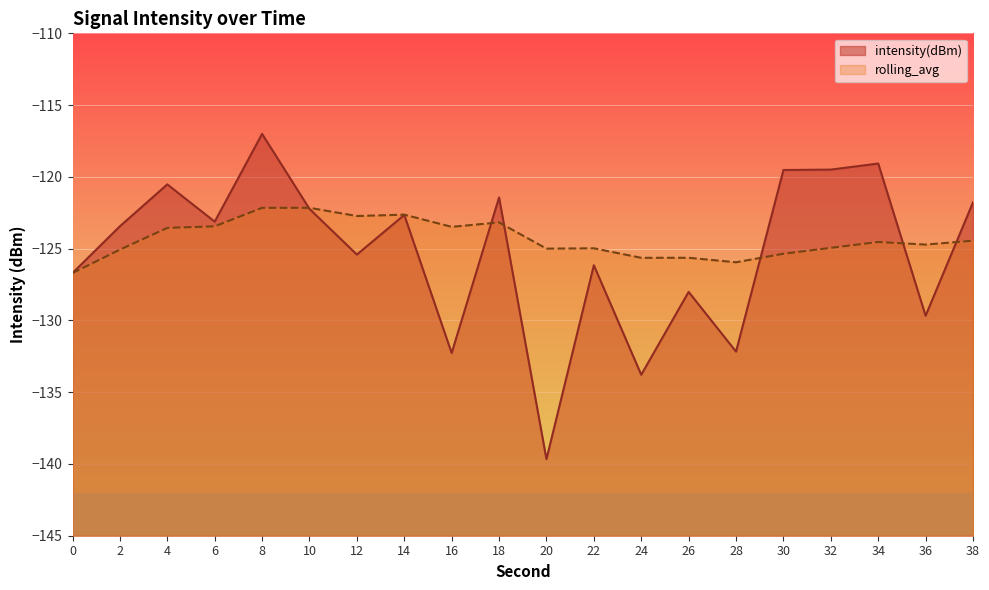

Reading left to right, what are all the values shown in this chart?

intensity(dBm): -126.7	-123.4	-120.5	-123.1	-117.0	-122.2	-125.4	-122.7	-132.3	-121.4	-139.7	-126.2	-133.8	-128.0	-132.2	-119.5	-119.5	-119.1	-129.7	-121.8
rolling_avg: -126.7	-125.1	-123.6	-123.4	-122.2	-122.2	-122.7	-122.6	-123.5	-123.2	-125.0	-125.0	-125.6	-125.6	-125.9	-125.4	-124.9	-124.5	-124.7	-124.4